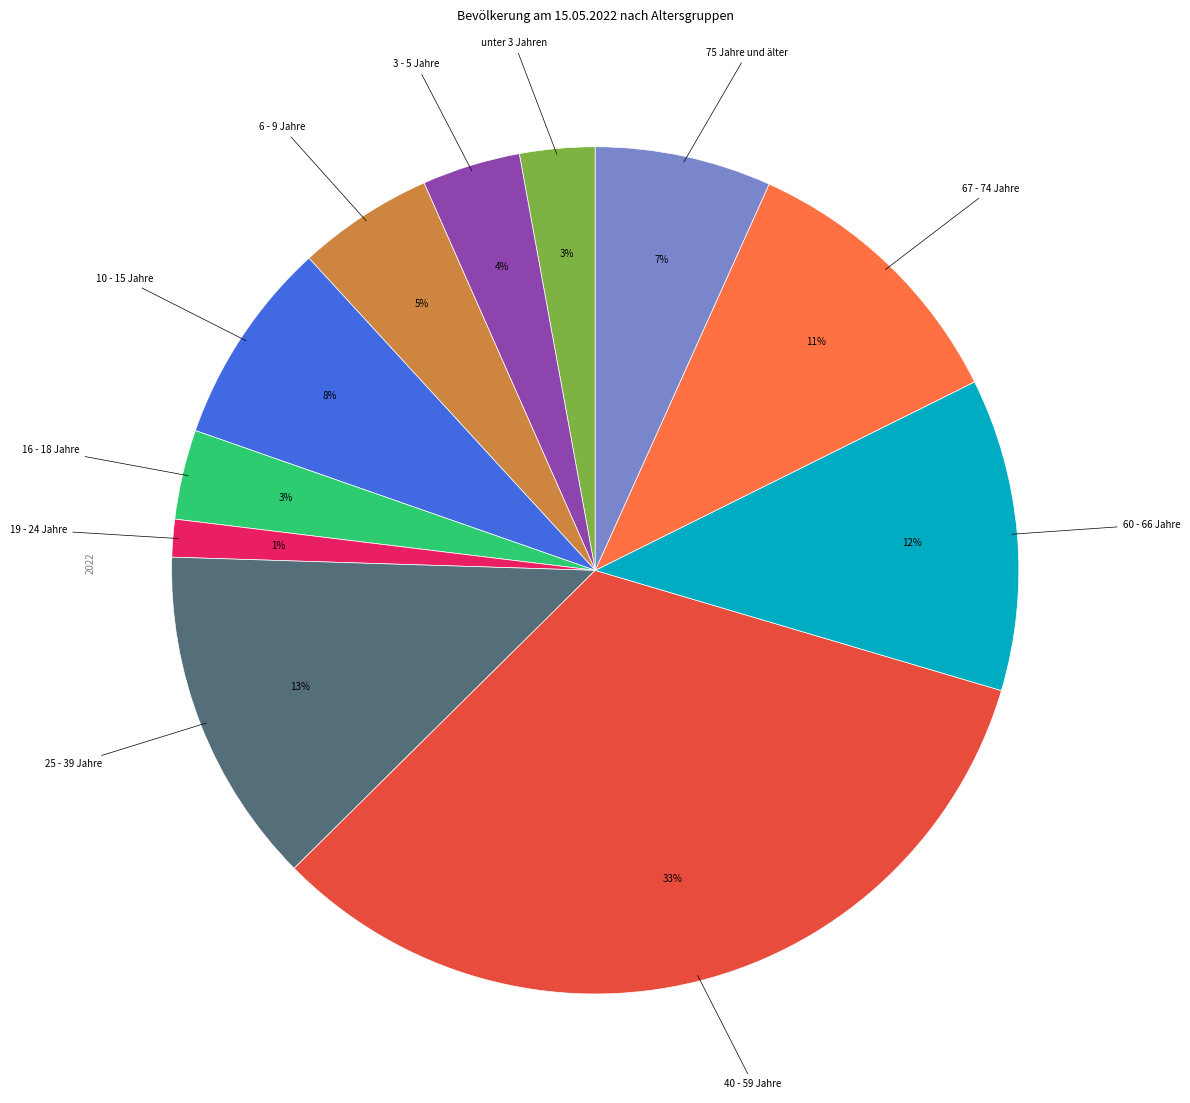

Is there any slice that represents more than half of the pie?

No